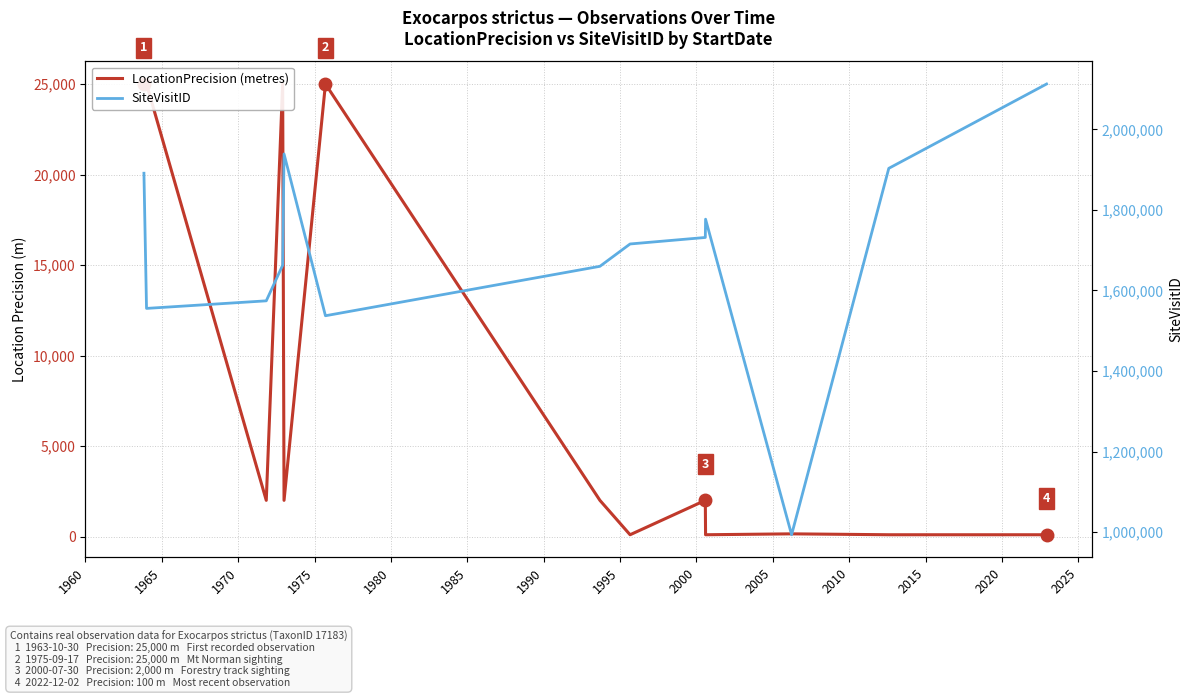

How many data points does each series have?

13